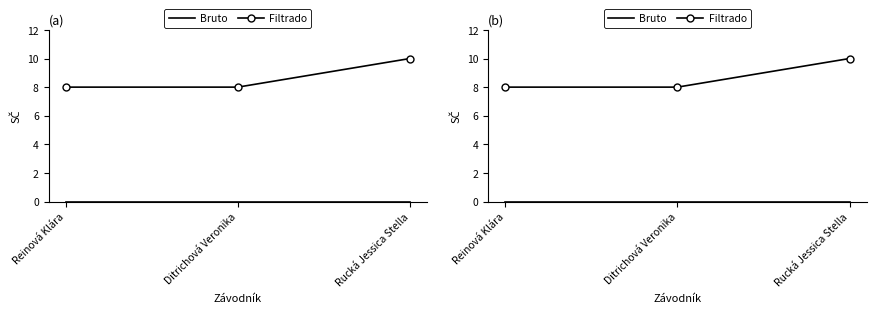

At how many categories does at least one series exceed 4?

3